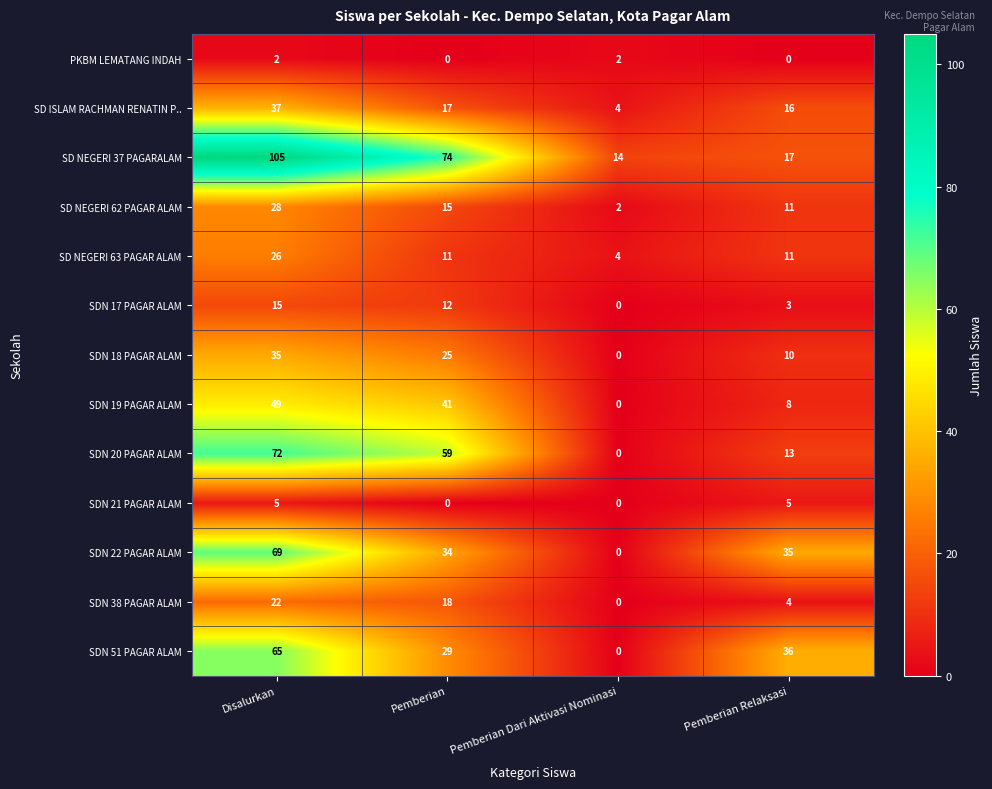

How many series are shown in this chart?

13